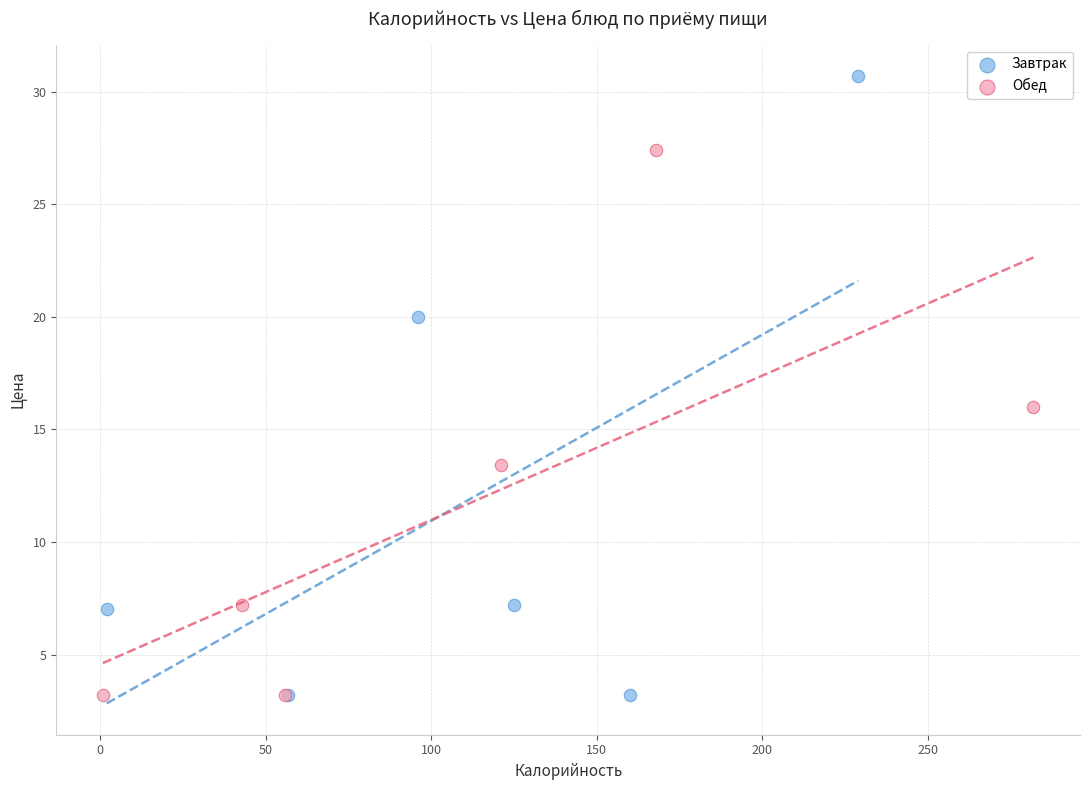

Which series has the largest Y range (max minus min)?

Завтрак